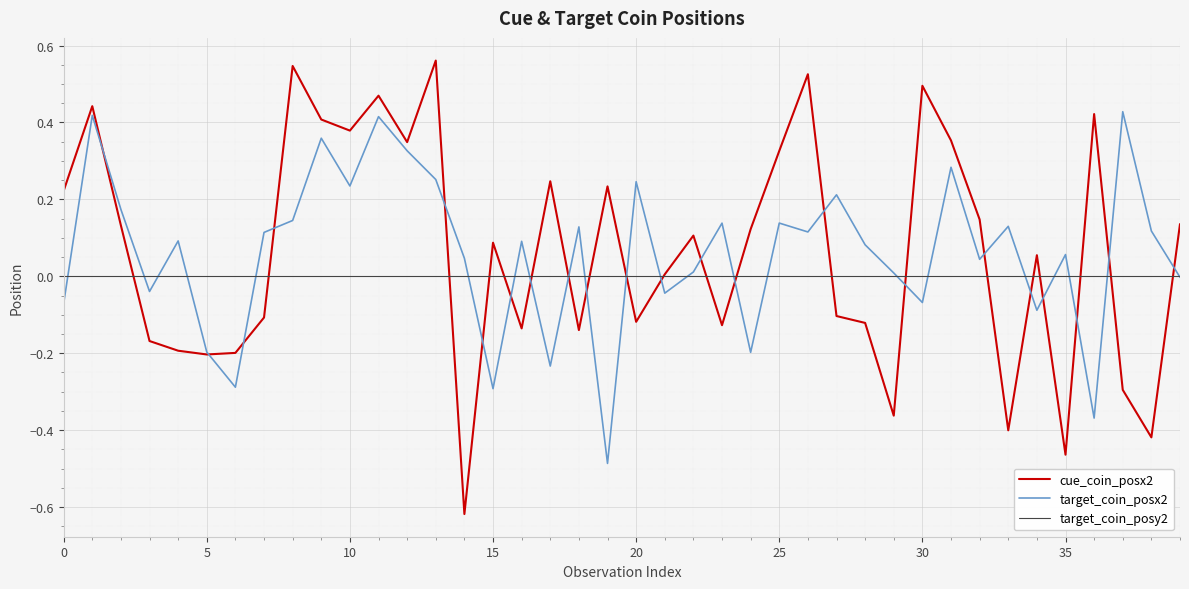

True or false: cue_coin_posx2 has more than 2 interior local peaks.

True